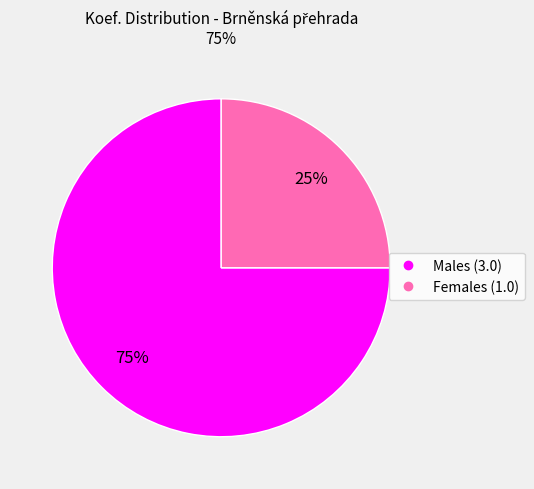

Count the number of slices in the pie.

2